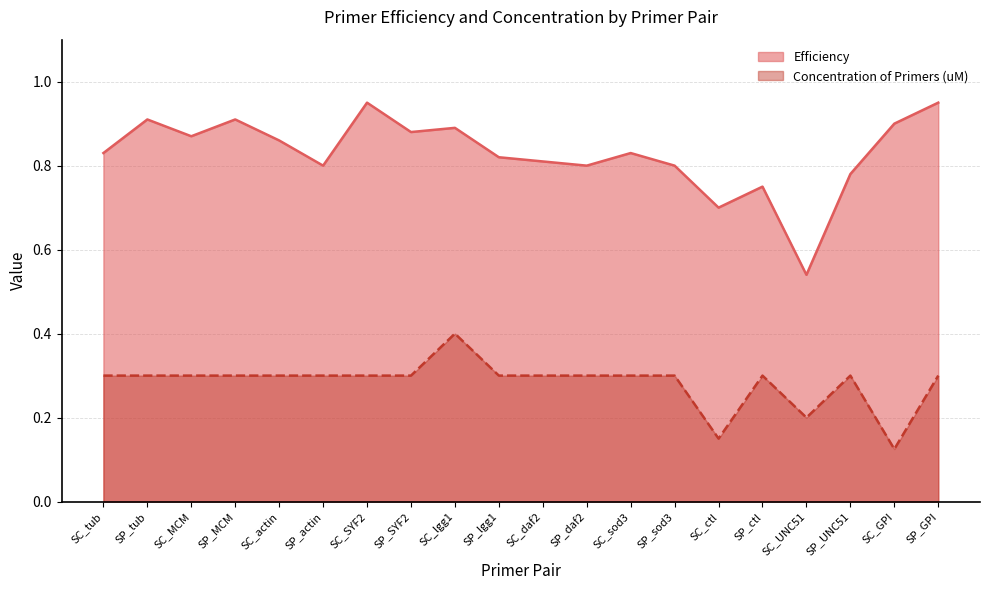

True or false: Efficiency has a value of 1.4 at SC_actin.

False